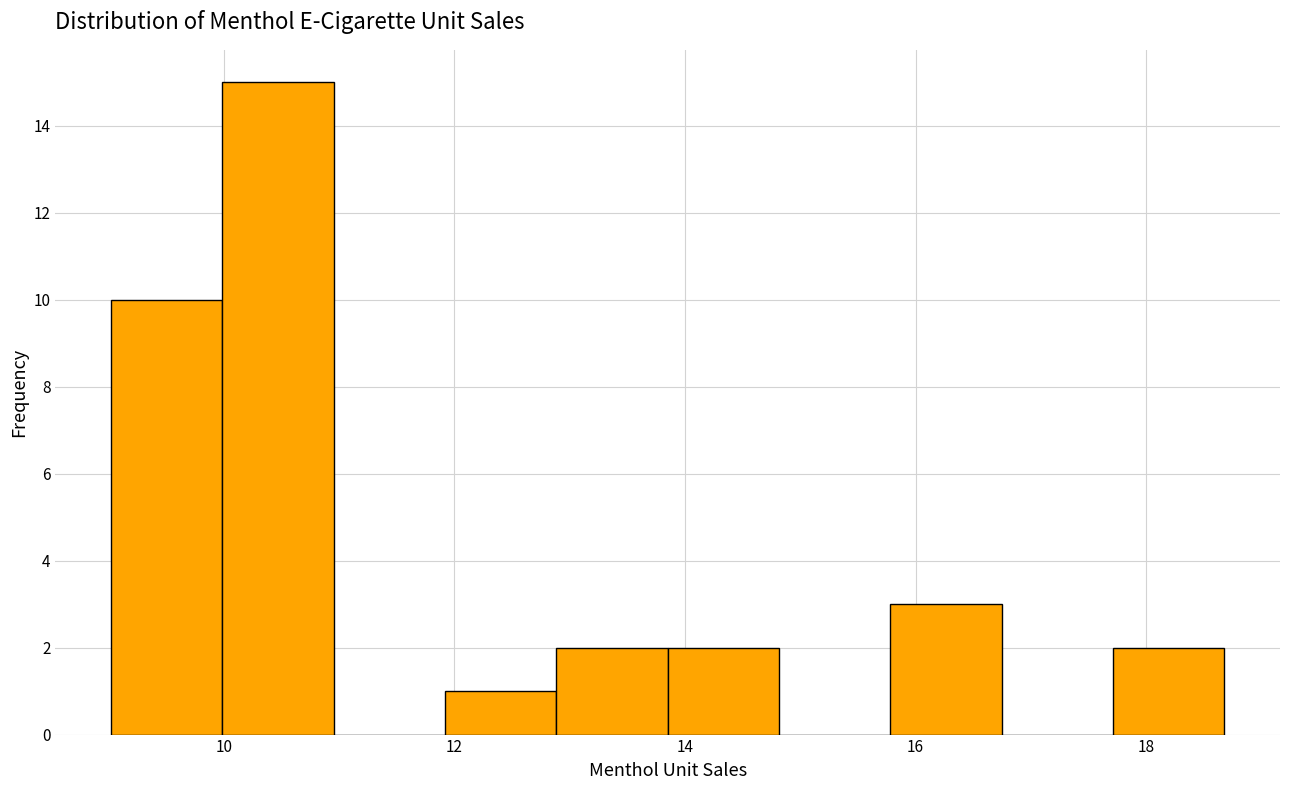

Reading left to right, list every bar in this chart as the range it spans on the x-axis followed by its height. Neither the bar edges nor the heights are printed on the chart, so give them approximately, as read against the axes.

9.0 to 10.0: 10
10.0 to 11.0: 15
11.0 to 12.0: 0
12.0 to 12.8: 1
12.8 to 13.8: 2
13.8 to 14.8: 2
14.8 to 15.8: 0
15.8 to 16.8: 3
16.8 to 17.8: 0
17.8 to 18.6: 2